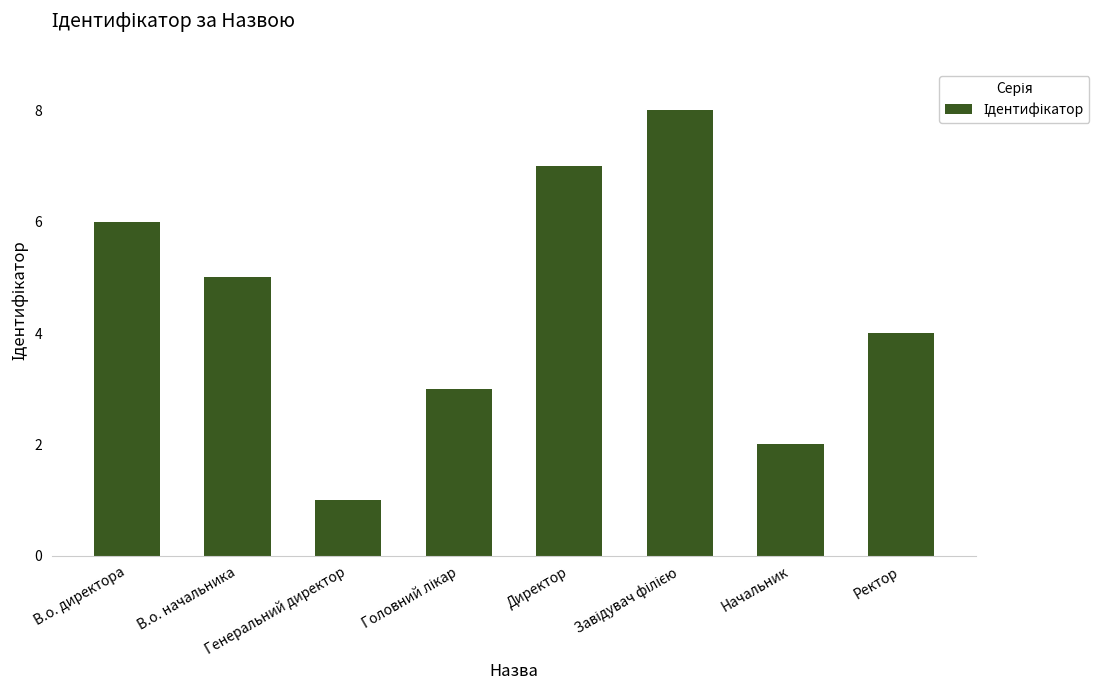

Which category has the lowest value across all series?

Генеральний директор